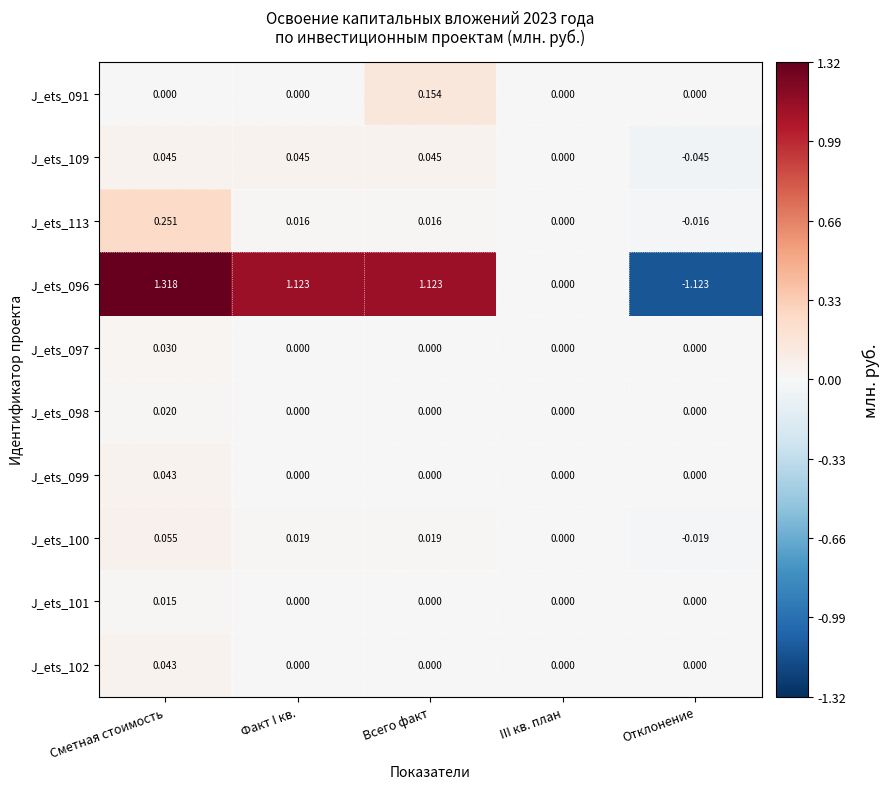

At which label does J_ets_098 reach its peak?

Сметная стоимость